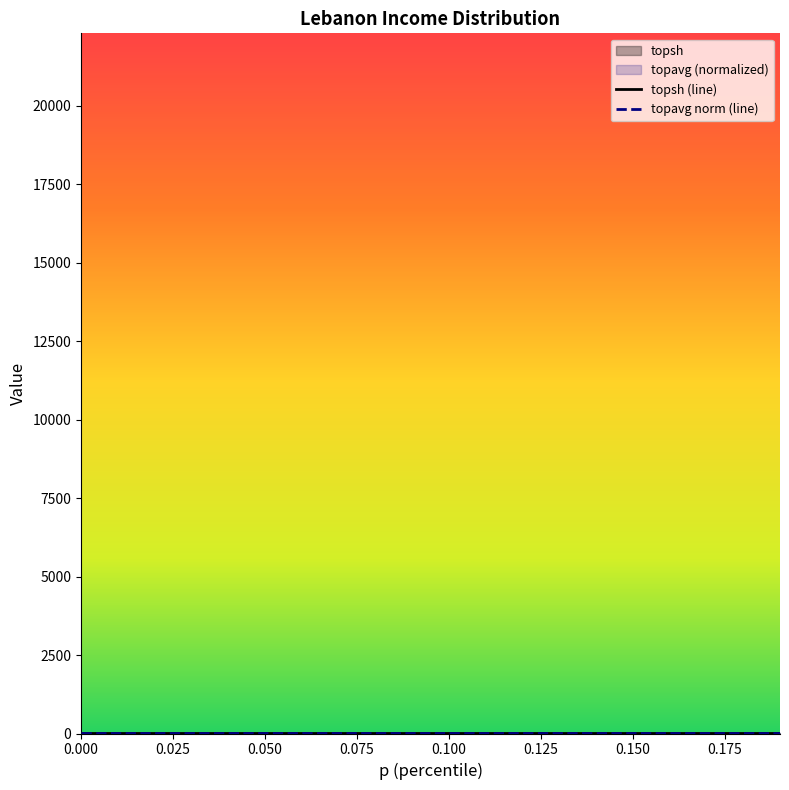

What is the highest value of the topsh (line) series?

1.0